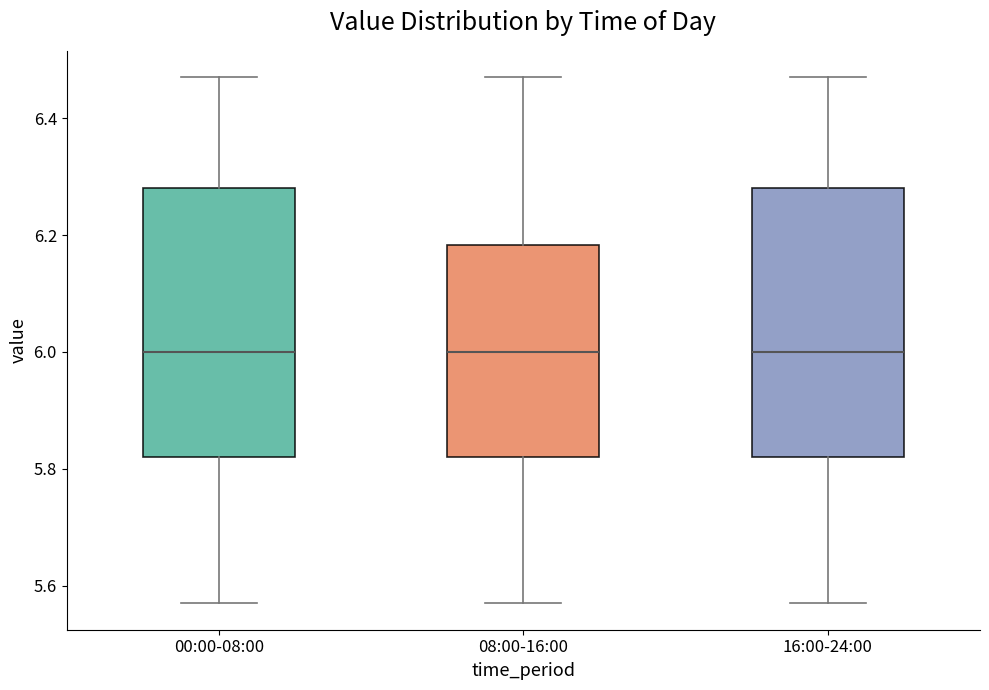

Reading left to right, transcribe this box plot: for each box, give where its median line is, the range the box spans, and where its two whiskers end, as read against the y-axis. The values are not printed on the chart, so give them approximately, as read against the axis.

00:00-08:00: median 6.00, box 5.82 to 6.28, whiskers 5.58 to 6.48
08:00-16:00: median 6.00, box 5.82 to 6.18, whiskers 5.58 to 6.48
16:00-24:00: median 6.00, box 5.82 to 6.28, whiskers 5.58 to 6.48